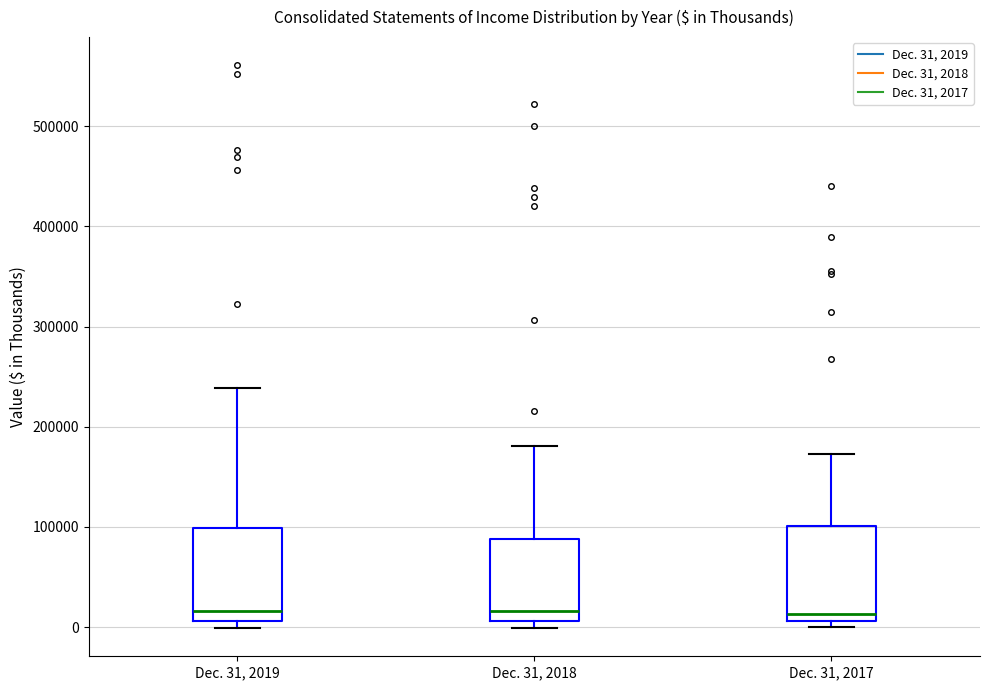

Reading left to right, transcribe this box plot: for each box, give where its median line is, the range the box spans, and where its two whiskers end, as read against the y-axis. The values are not printed on the chart, so give them approximately, as read against the axis.

Dec. 31, 2019: median 20000, box 10000 to 100000, whiskers 0 to 240000
Dec. 31, 2018: median 20000, box 10000 to 90000, whiskers 0 to 180000
Dec. 31, 2017: median 10000 (just above the box's lower edge), box 10000 to 100000, whiskers 0 to 170000